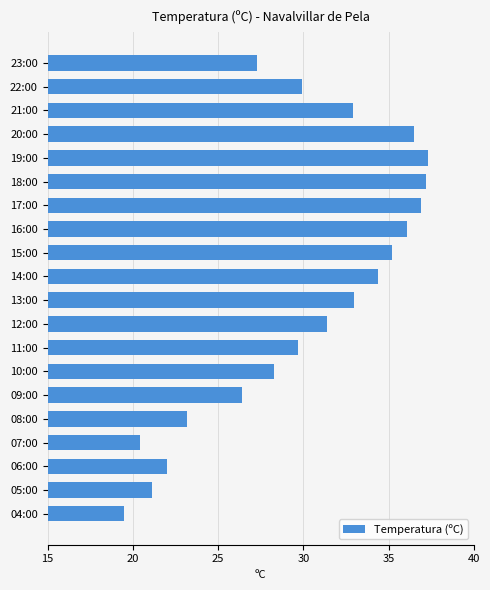

What is the smallest value displayed?

19.5